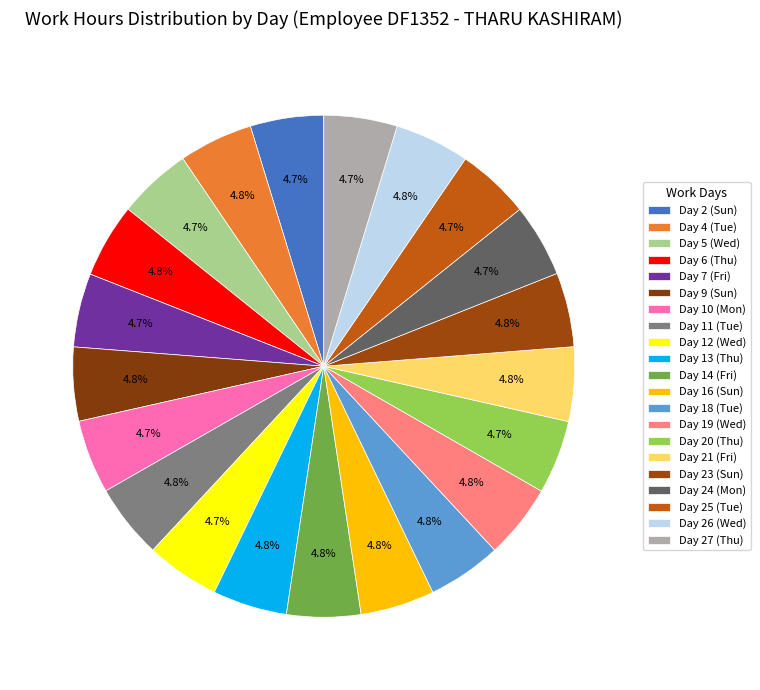

How many slices are in this pie chart?

21